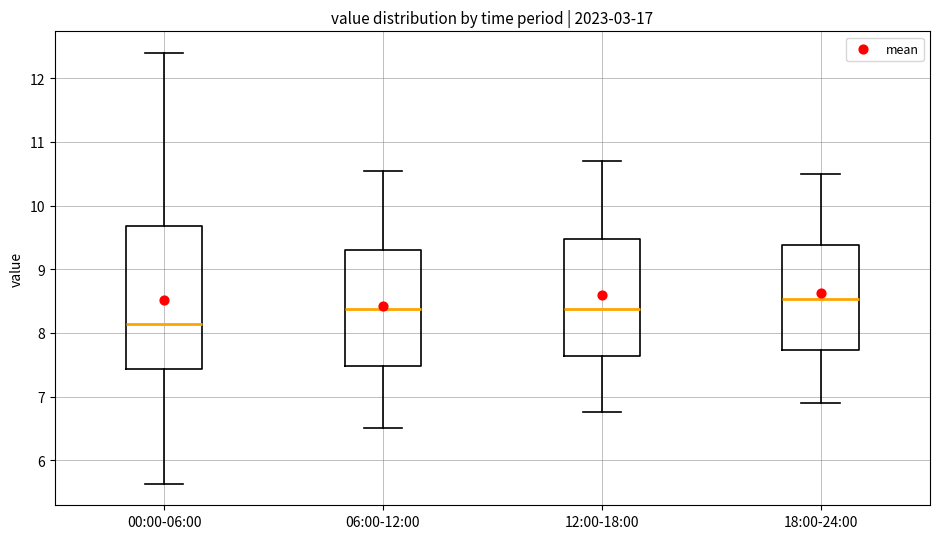

Which box's median line is the highest?

18:00-24:00